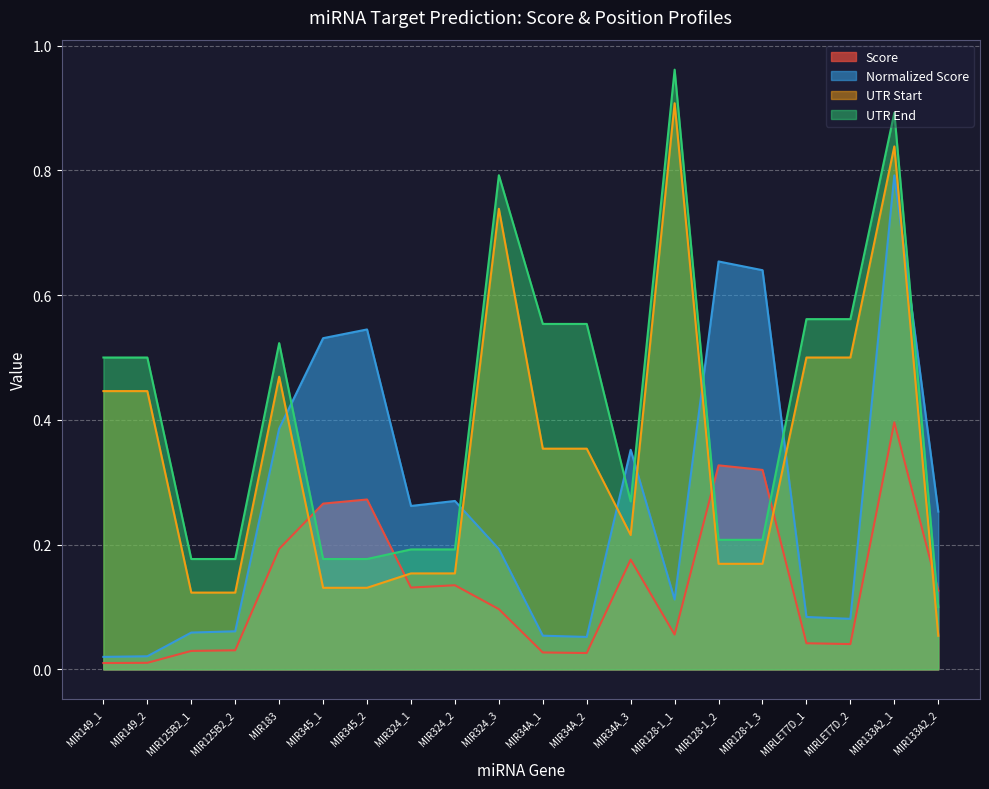

List the series in order of their overall mean, lowest first.

Score, Normalized Score, UTR Start, UTR End